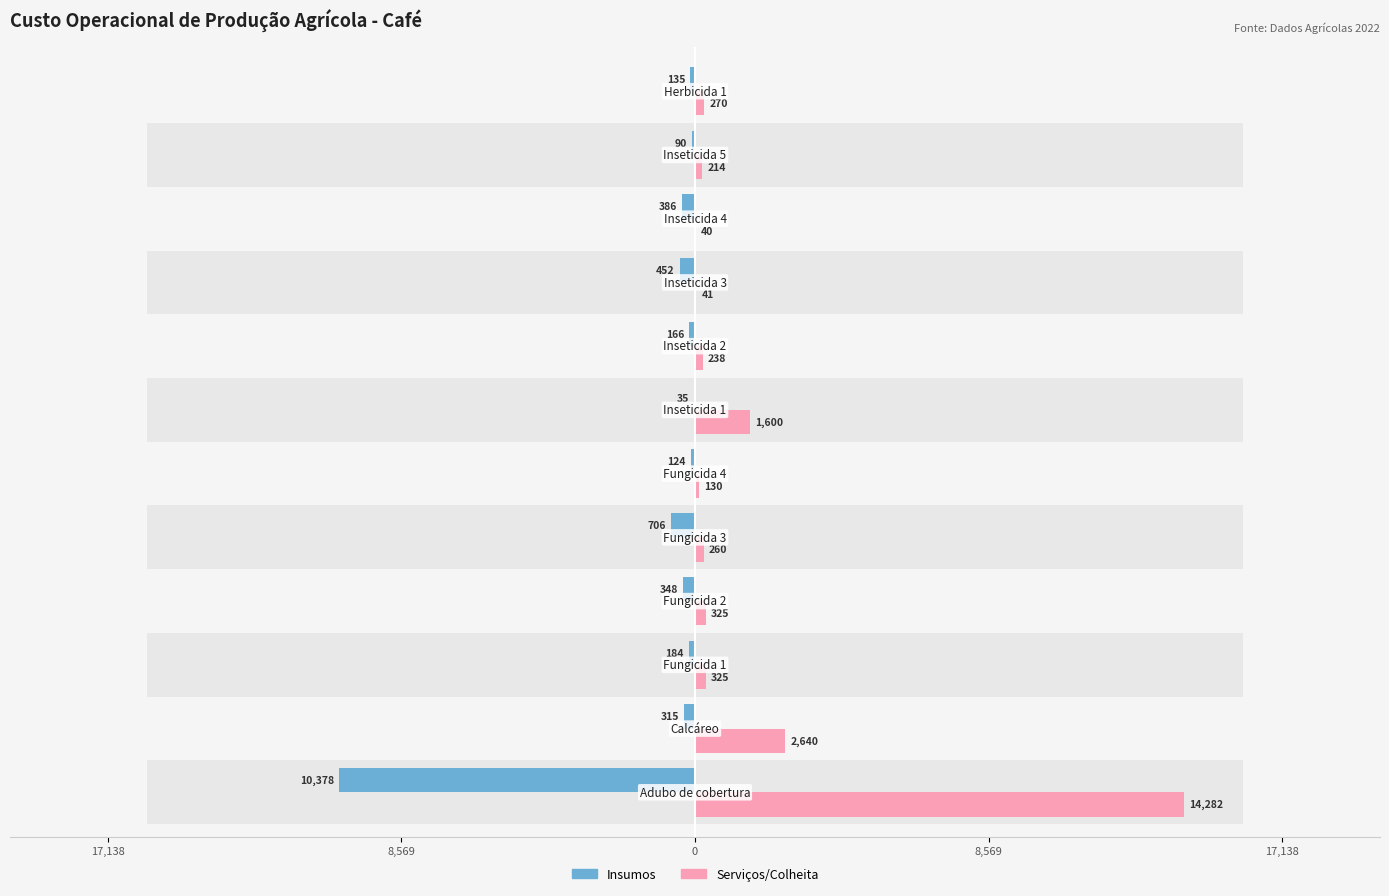

What is the value of the Female bar at the 2nd from the left?

2640.0